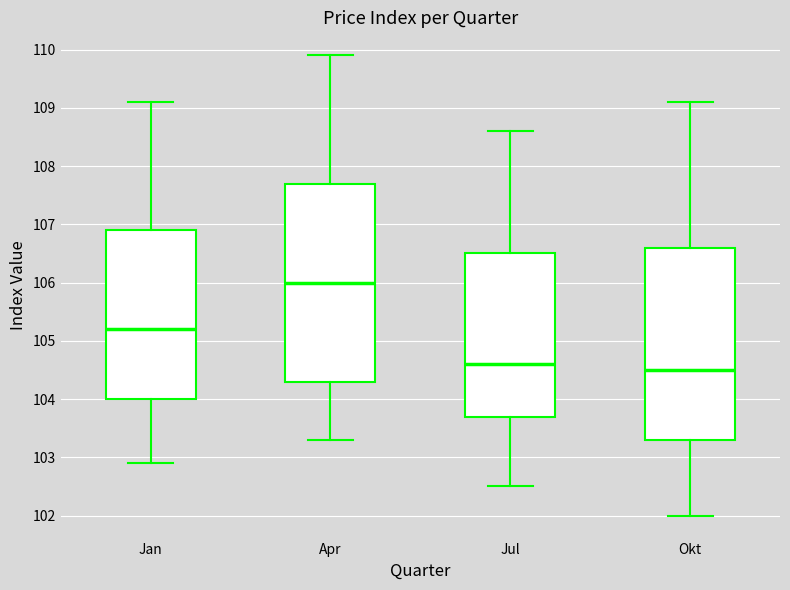

Reading left to right, transcribe this box plot: for each box, give where its median line is, the range the box spans, and where its two whiskers end, as read against the y-axis. The values are not printed on the chart, so give them approximately, as read against the axis.

Jan: median 105.2, box 104.0 to 106.9, whiskers 102.9 to 109.1
Apr: median 106.0, box 104.3 to 107.7, whiskers 103.3 to 109.9
Jul: median 104.6, box 103.7 to 106.5, whiskers 102.5 to 108.6
Okt: median 104.5, box 103.3 to 106.6, whiskers 102.0 to 109.1